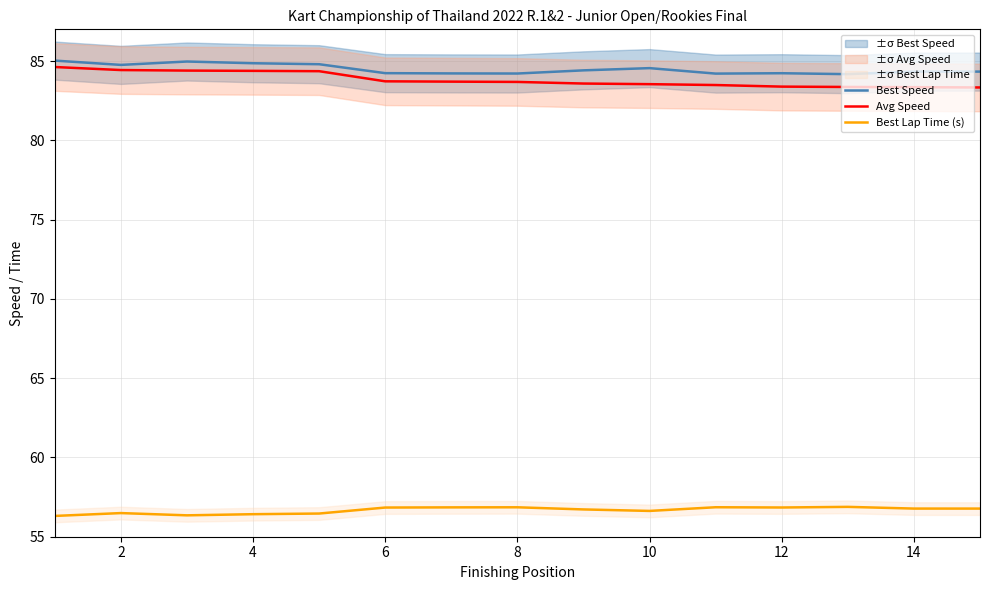

Reading left to right, what are all the values shown in this chart?

Best Speed: 85.0	84.8	85.0	84.9	84.8	84.2	84.2	84.2	84.4	84.6	84.2	84.2	84.2	84.3	84.3
Avg Speed: 84.6	84.4	84.4	84.4	84.4	83.7	83.7	83.7	83.6	83.5	83.5	83.4	83.4	83.4	83.3
Best Lap Time (s): 56.3	56.5	56.3	56.4	56.5	56.8	56.9	56.9	56.7	56.6	56.9	56.8	56.9	56.8	56.8